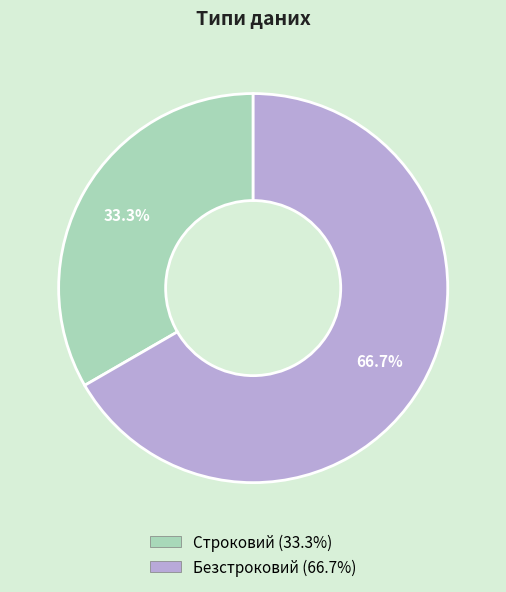

Is it true that Строковий is 33% of the pie?

True